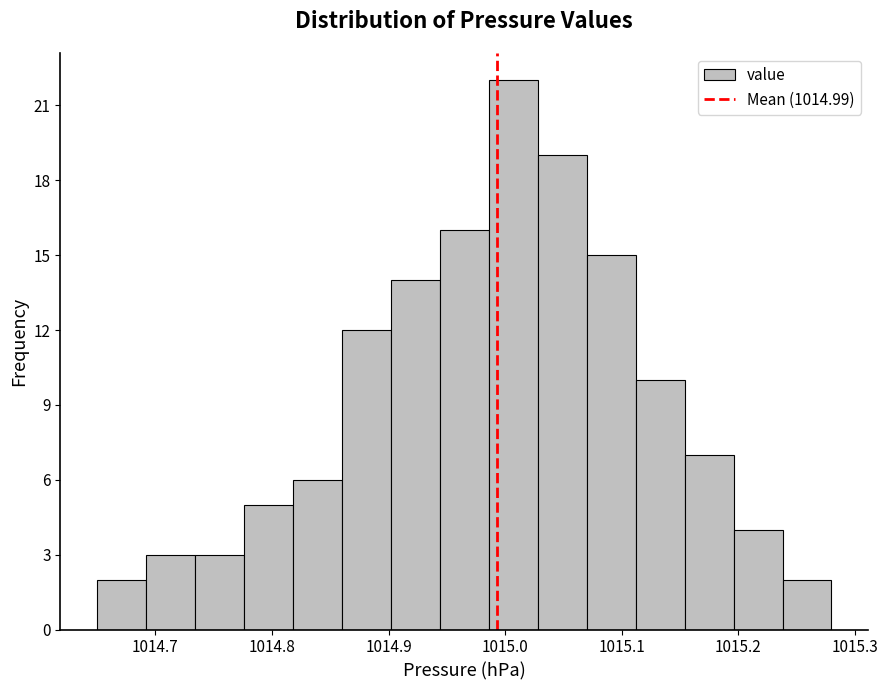

Reading left to right, transcribe this chart: for each bar, give the range it covers on the x-axis and its height. Neither the bar edges nor the heights are printed on the chart, so give them approximately, as read against the axes.

1014.650 to 1014.692: 2
1014.692 to 1014.734: 3
1014.734 to 1014.776: 3
1014.776 to 1014.818: 5
1014.818 to 1014.860: 6
1014.860 to 1014.902: 12
1014.902 to 1014.944: 14
1014.944 to 1014.986: 16
1014.986 to 1015.028: 22
1015.028 to 1015.070: 19
1015.070 to 1015.112: 15
1015.112 to 1015.154: 10
1015.154 to 1015.196: 7
1015.196 to 1015.238: 4
1015.238 to 1015.280: 2